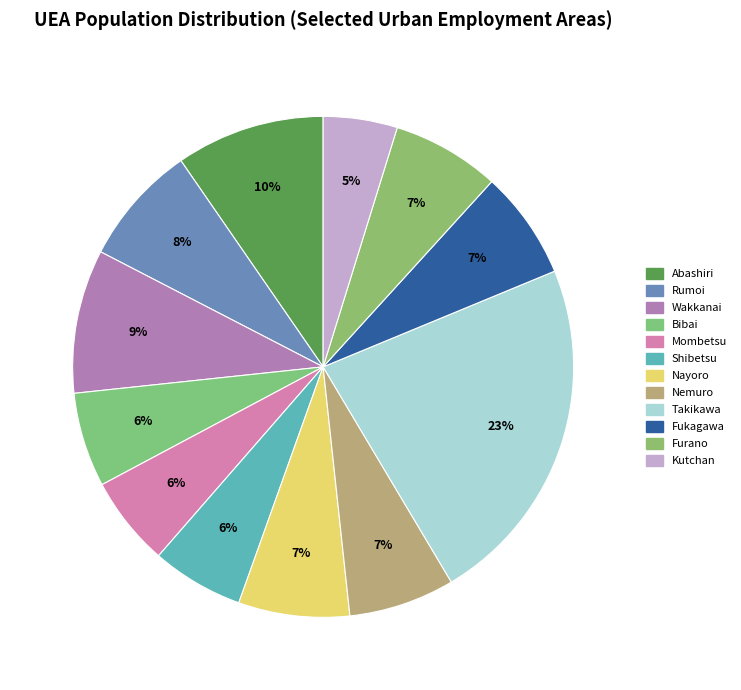

What percentage do Abashiri and Rumoi together represent?

17.4%